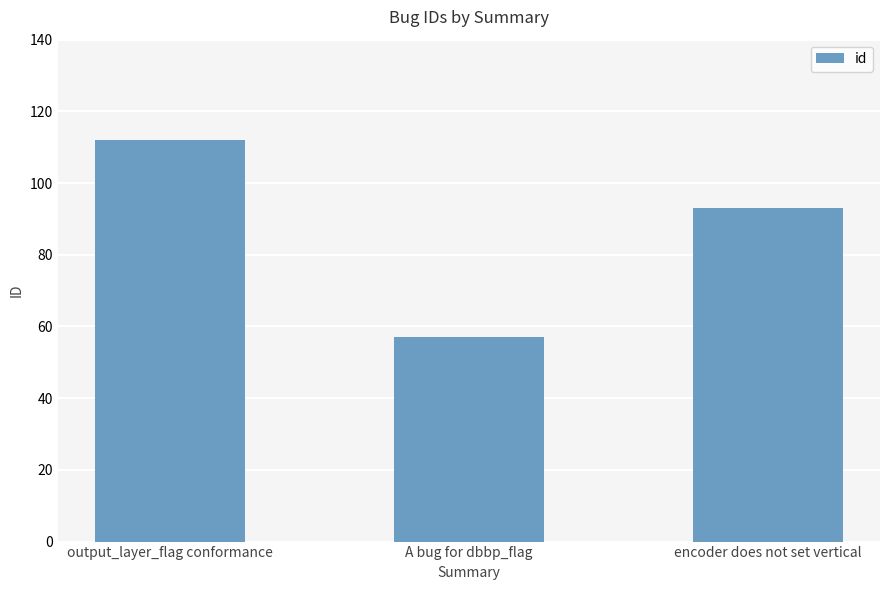

List the labels in order of value, smallest first.

A bug for dbbp_flag, encoder does not set vertical, output_layer_flag conformance